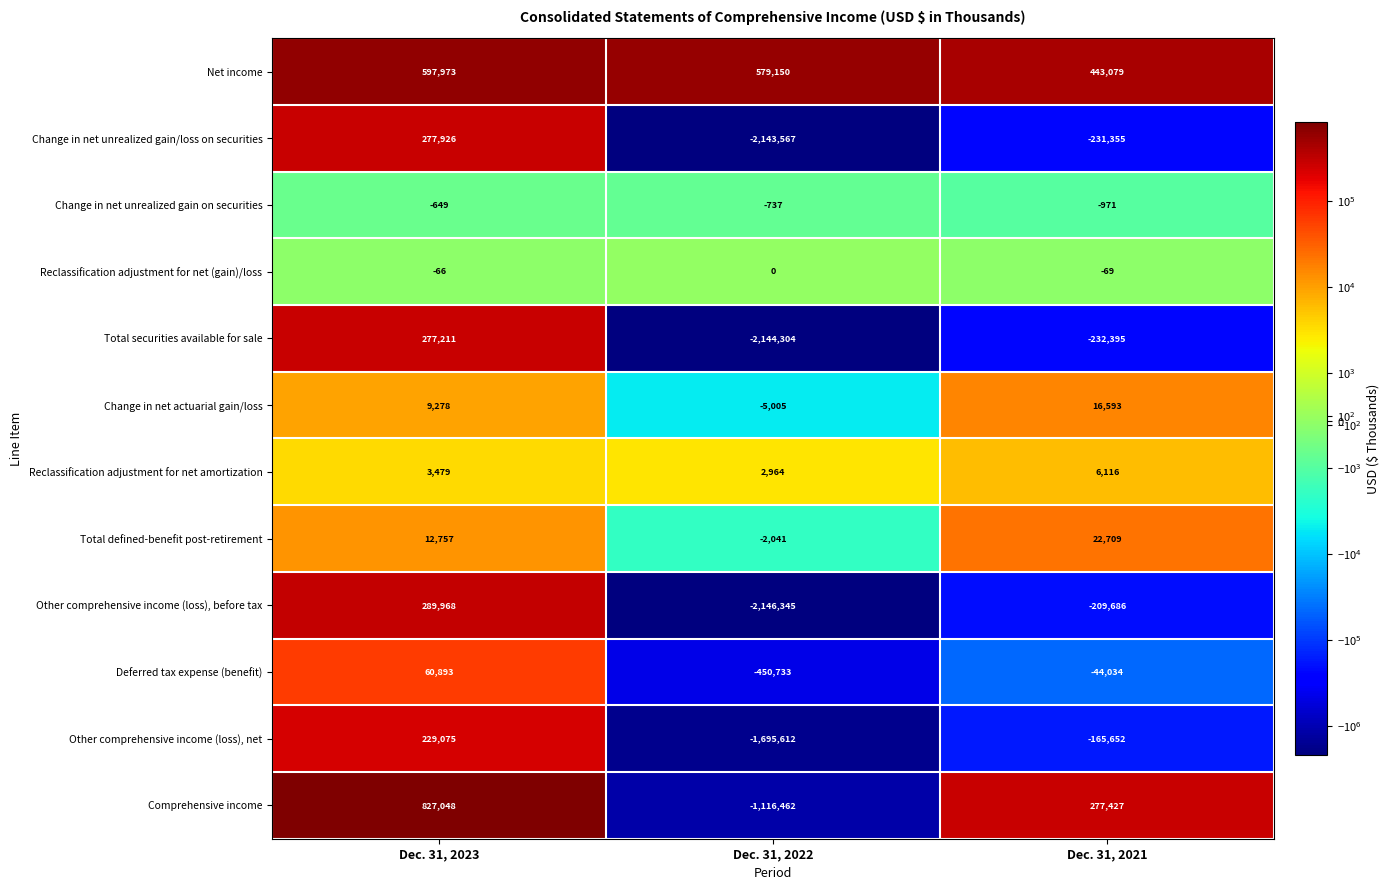

Where does the Total securities available for sale series first go above -232395?

Dec. 31, 2023